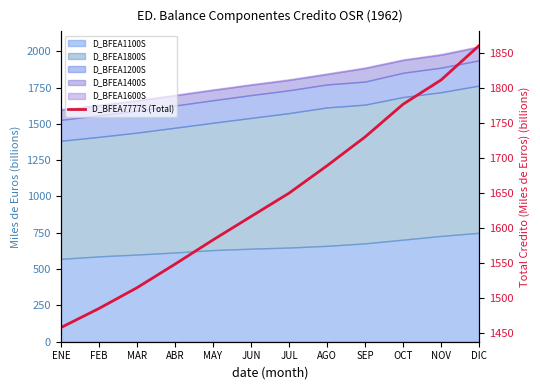

What is the average value?

1643.5